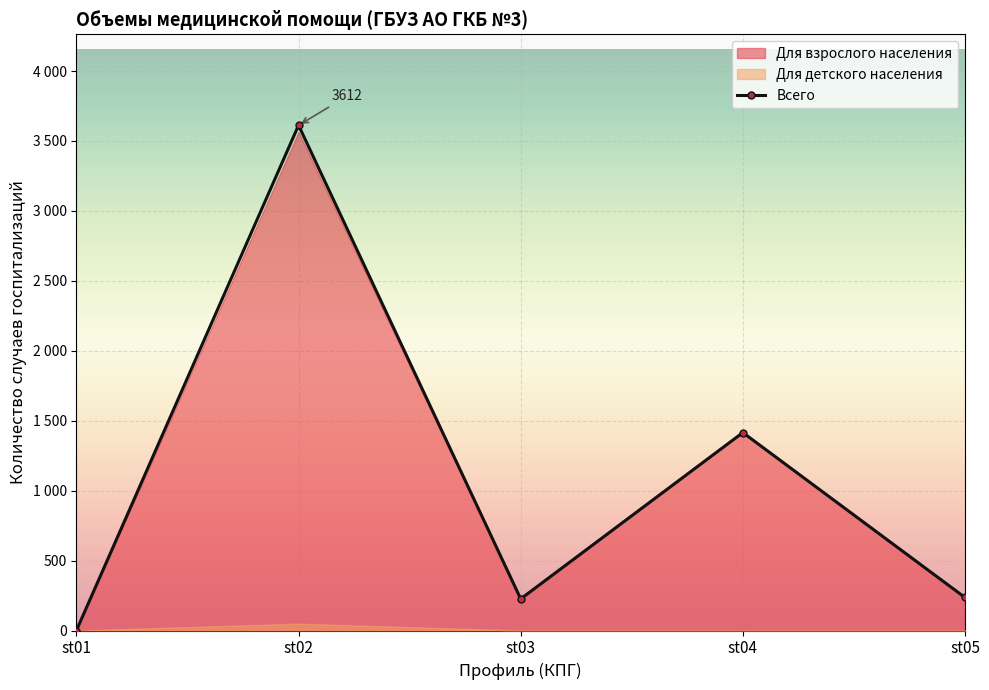

Reading left to right, list all the values displayed in this chart.

0	3612	226	1415	236